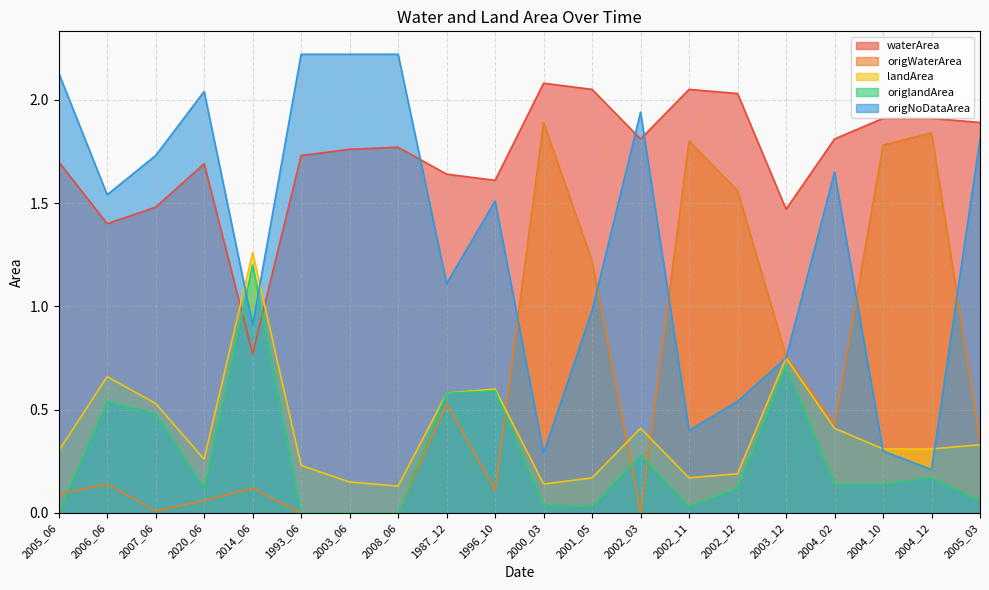

The value of origWaterArea at 2006_06 is 0.2. True or false?

False